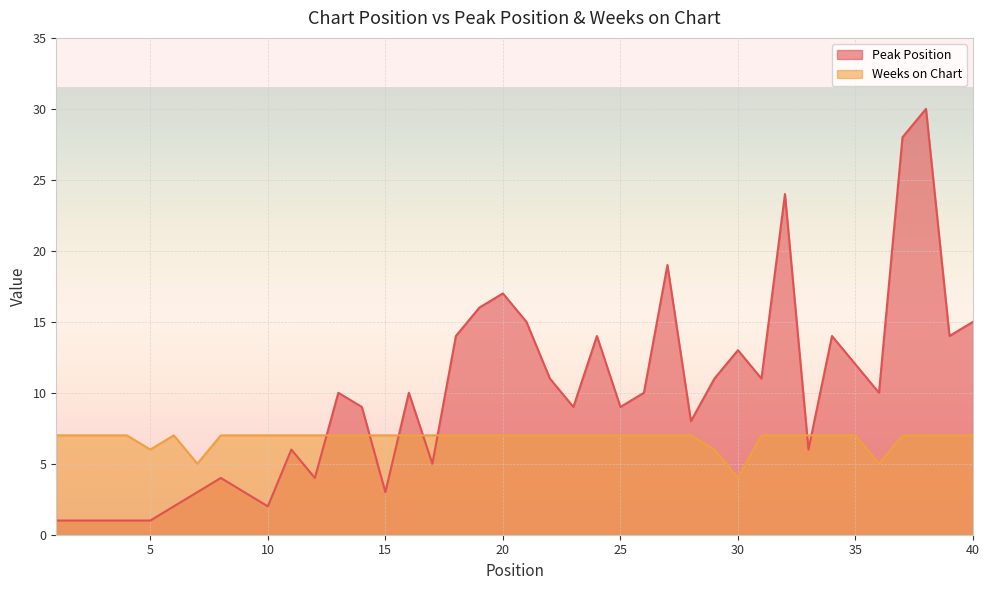

List the series in order of their overall mean, lowest first.

Weeks on Chart, Peak Position